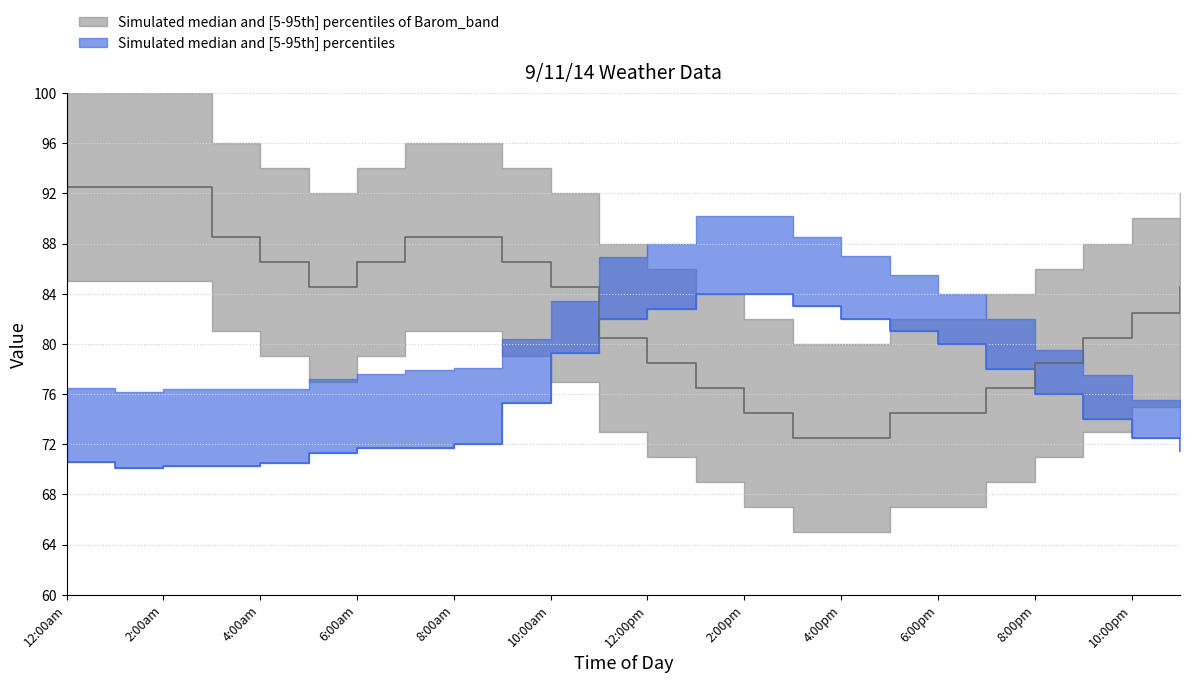

True or false: Barom median has more than 0 points higher than both neighbors.

False